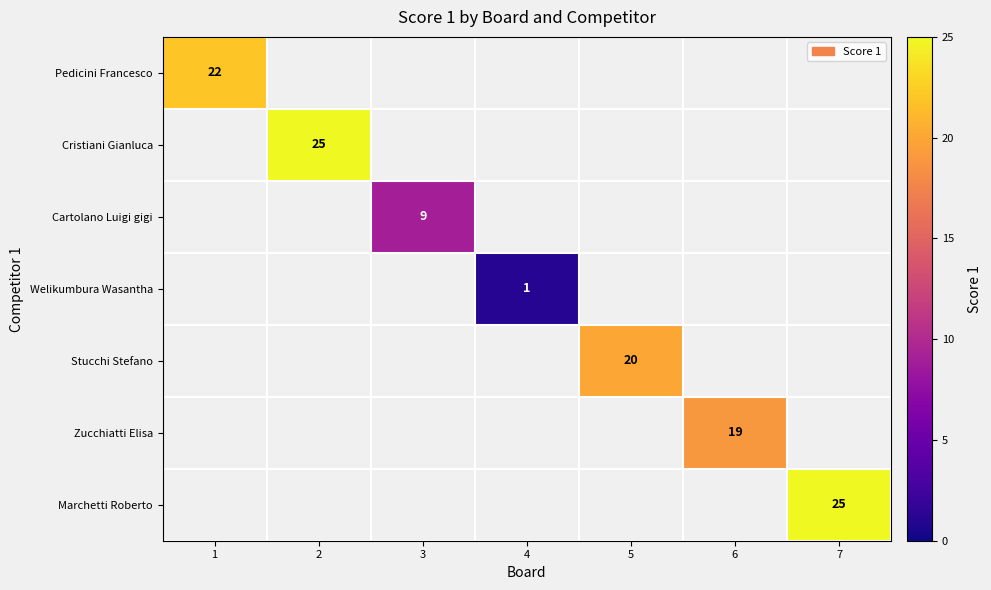

Is it true that Cartolano Luigi gigi equals 9 at 3?

True